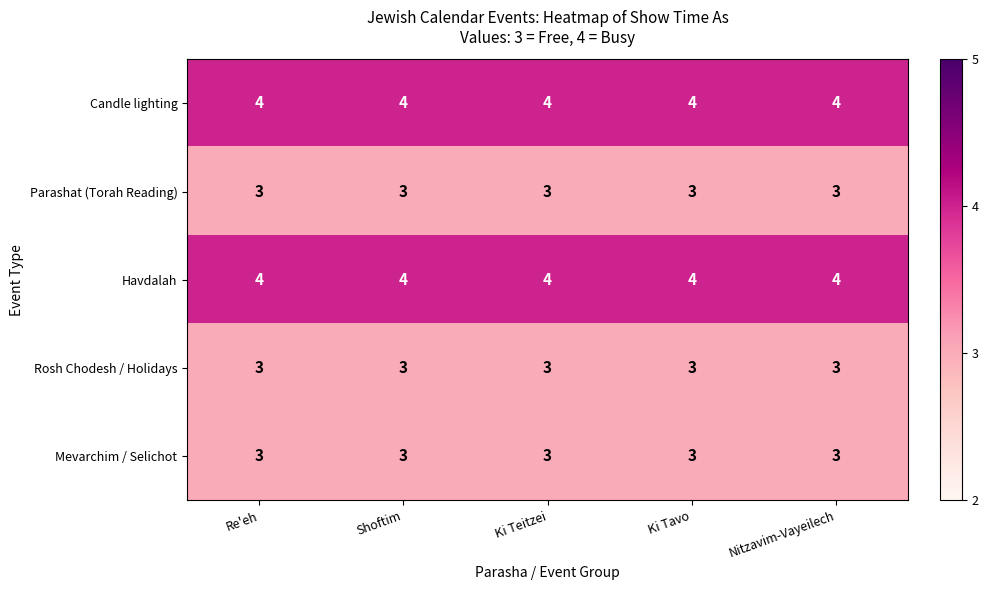

What is the approximate value of Havdalah at Nitzavim-Vayeilech?

4